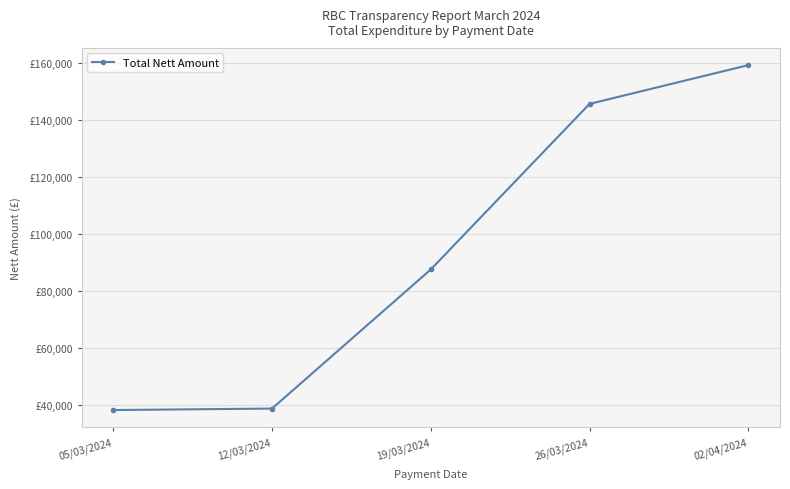

Where does the data first go above 87580?

19/03/2024